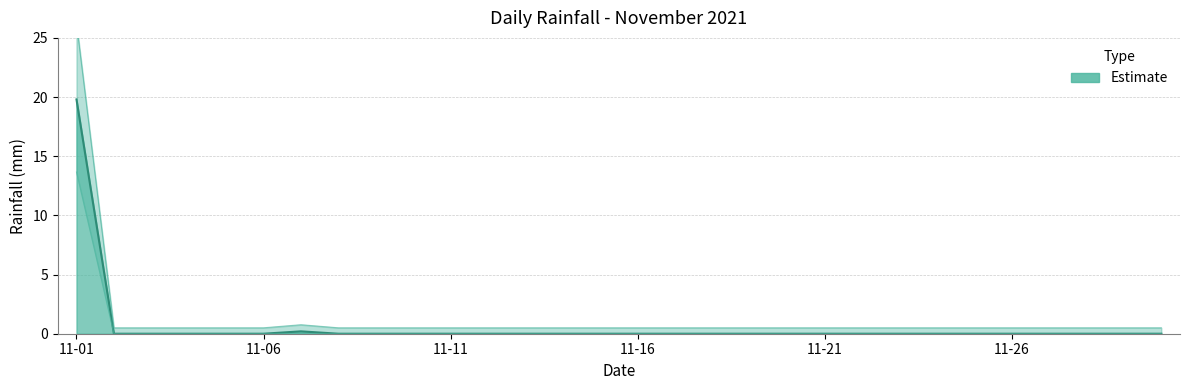

Between 2021-11-27 and 2021-11-16, which is larger?

2021-11-27